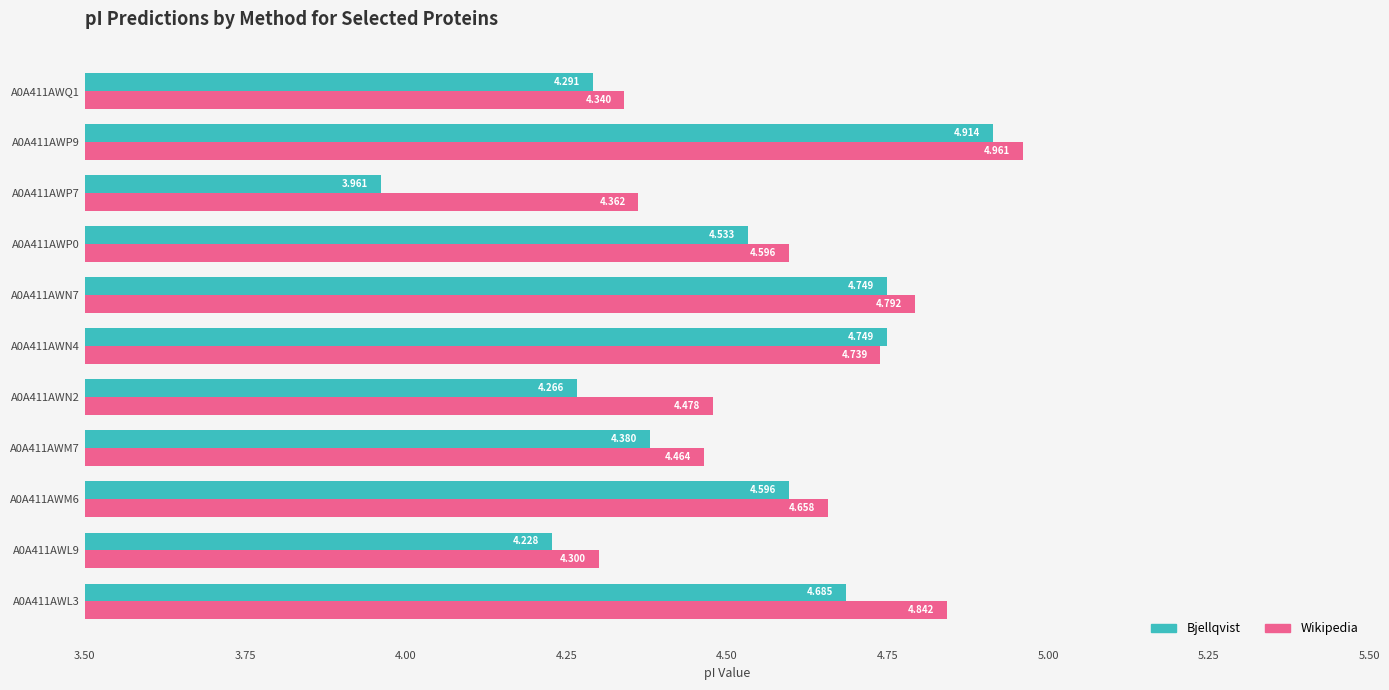

Is the value of Bjellqvist at A0A411AWN7 greater than the value of Wikipedia at A0A411AWN4?

Yes